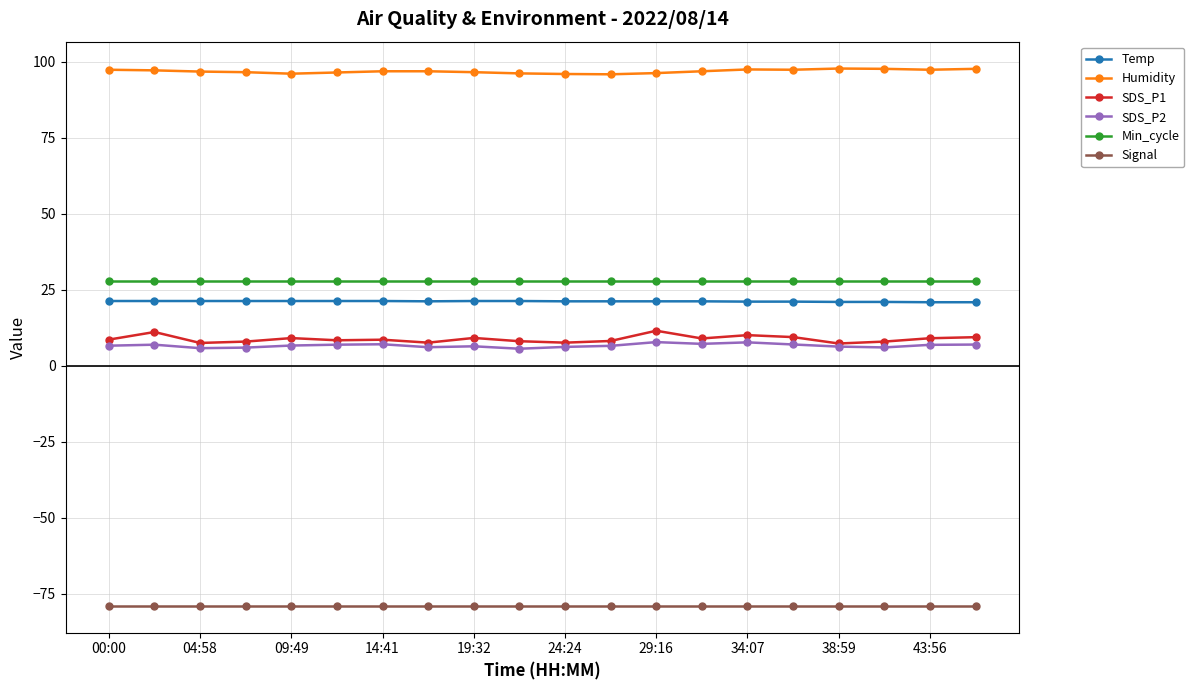

What is the value of the Temp point at the 4th from the left?

21.3